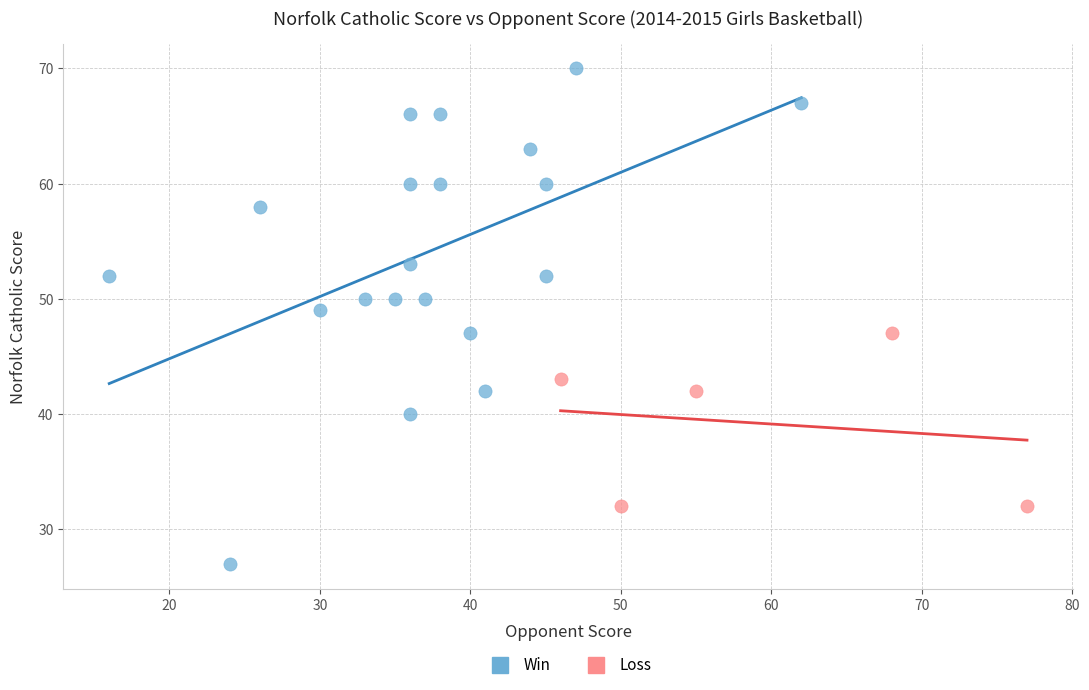

Which series contains the lowest Y value?

Win